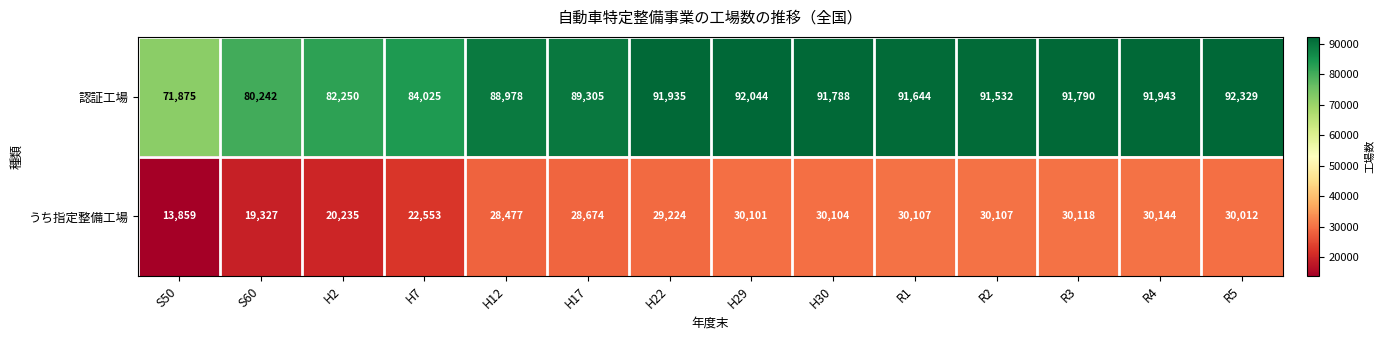

Reading left to right, what are all the values shown in this chart?

認証工場: 71875	80242	82250	84025	88978	89305	91935	92044	91788	91644	91532	91790	91943	92329
うち指定整備工場: 13859	19327	20235	22553	28477	28674	29224	30101	30104	30107	30107	30118	30144	30012